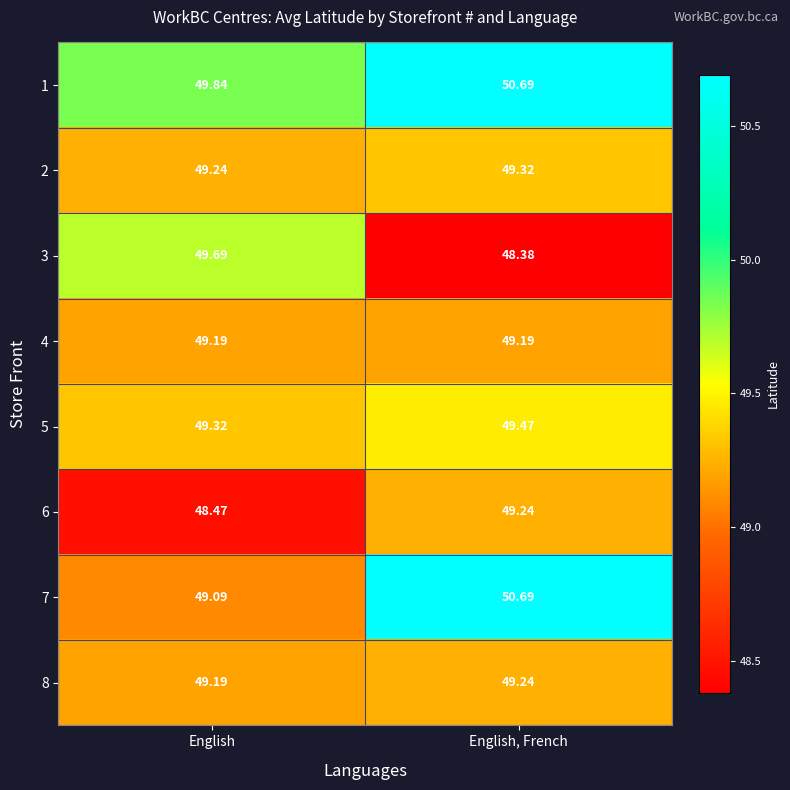

List the labels in order of 8 value, smallest first.

English, English, French